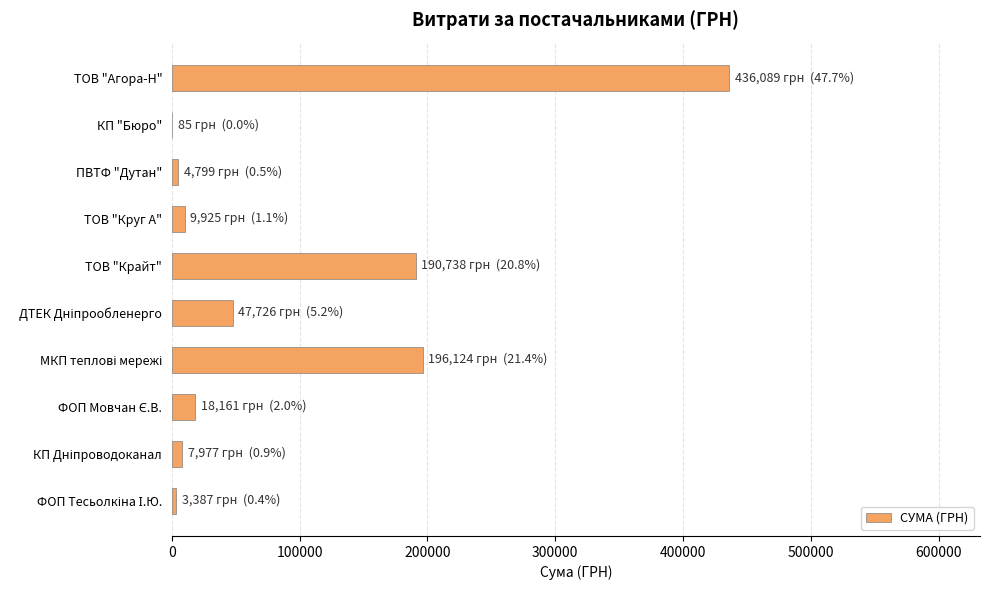

What is the greatest value displayed?

436088.6